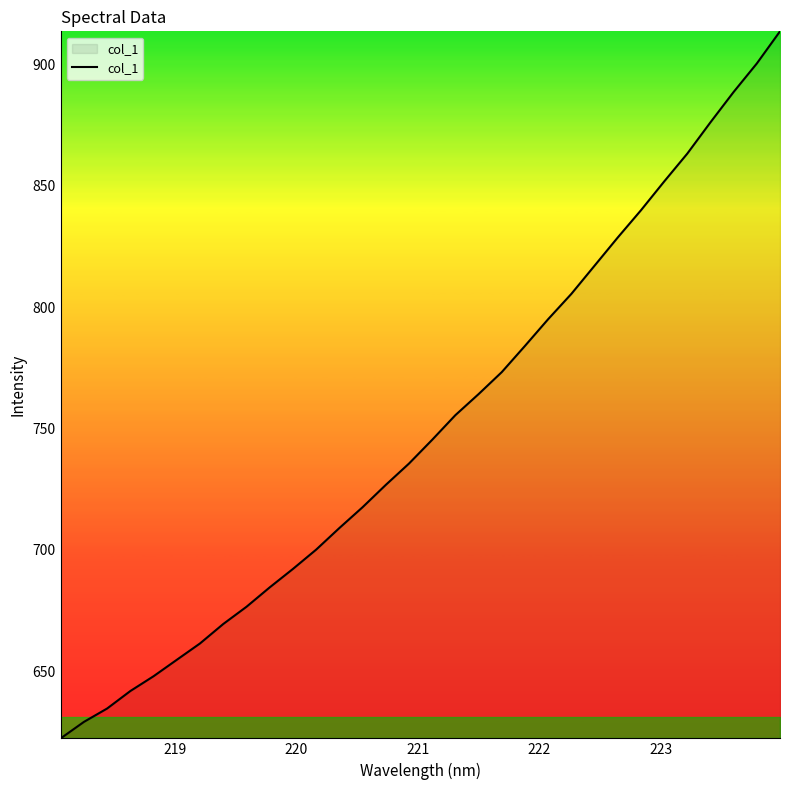

Reading right to left, list all the values displayed in this chart.

913.5	900.3	888.6	876.1	863.2	851.7	839.8	828.6	817.0	805.4	795.0	784.0	773.2	764.1	755.5	745.3	735.5	726.7	717.5	709.0	700.1	692.1	684.5	676.6	669.5	661.5	654.7	648.0	641.9	634.7	629.1	622.4